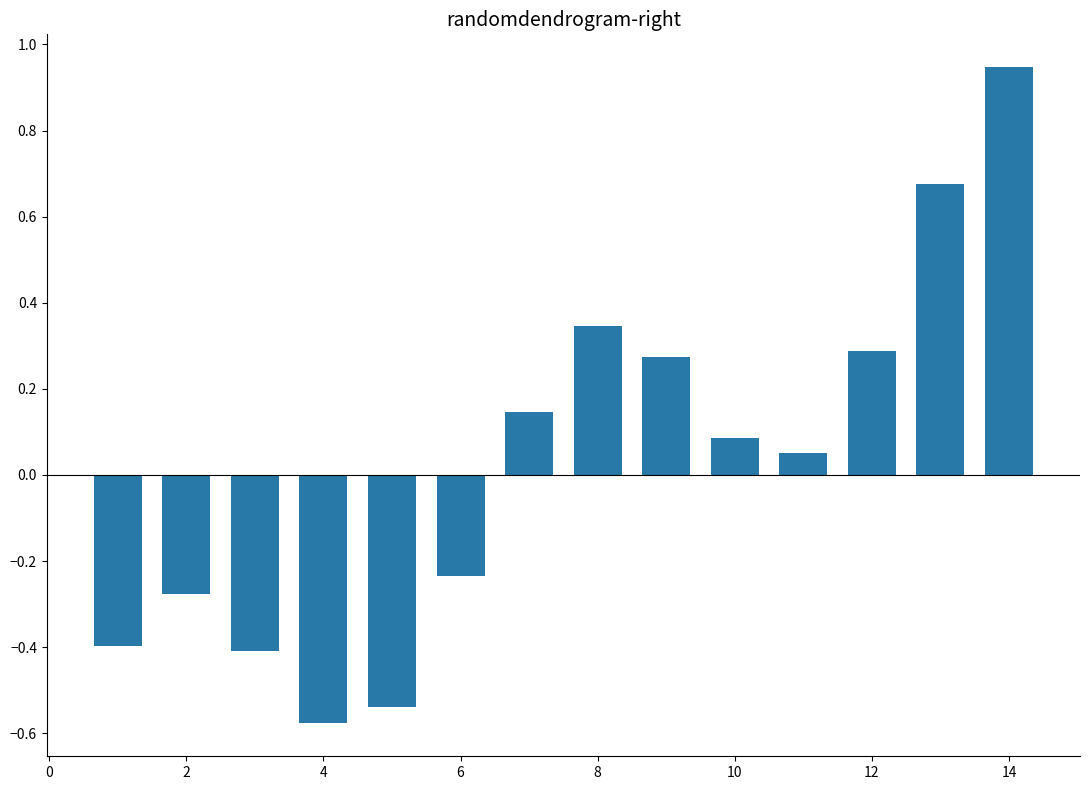

What is the difference between the maximum and minimum values?

1.5